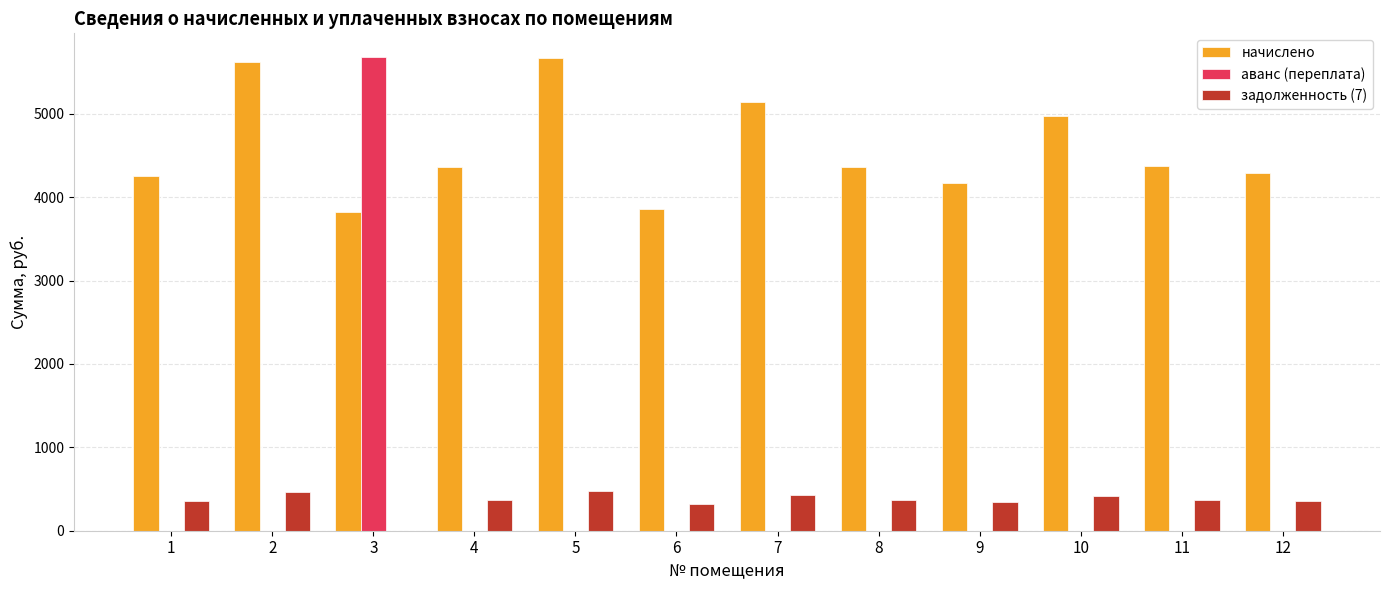

Which series has the largest total across all categories?

начислено